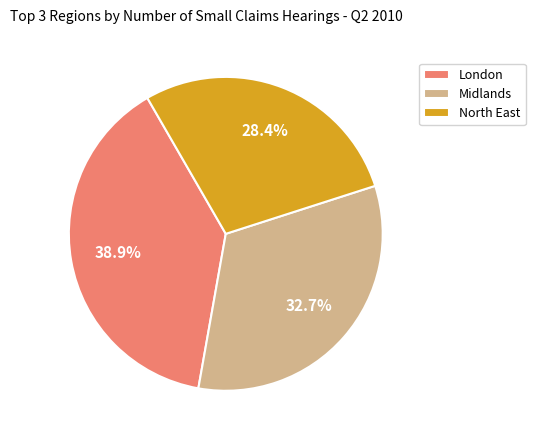

What percentage do North East and London together represent?

67.3%